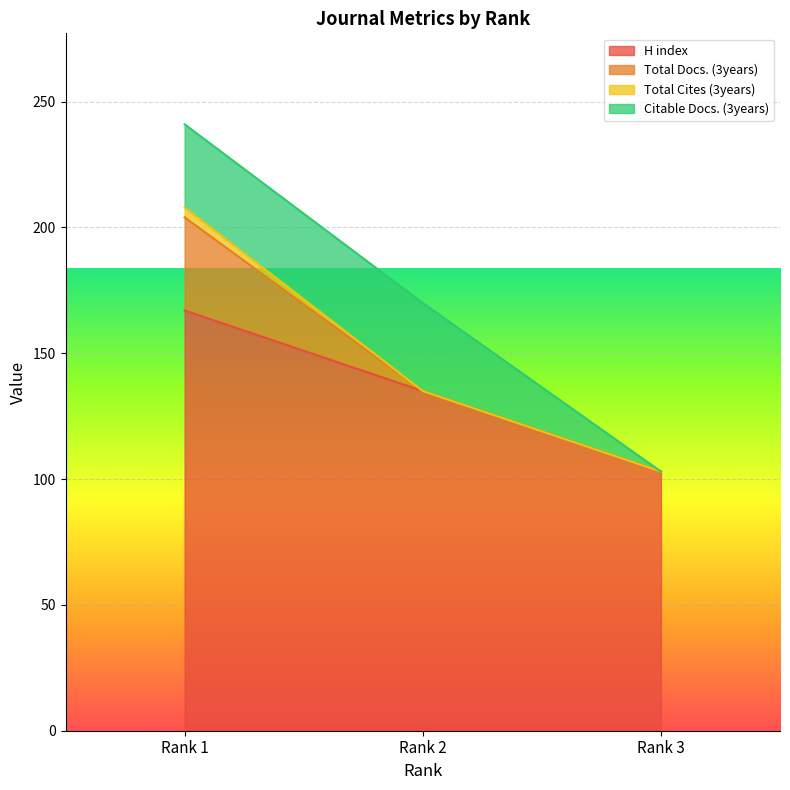

Which series has the largest total across all categories?

H index